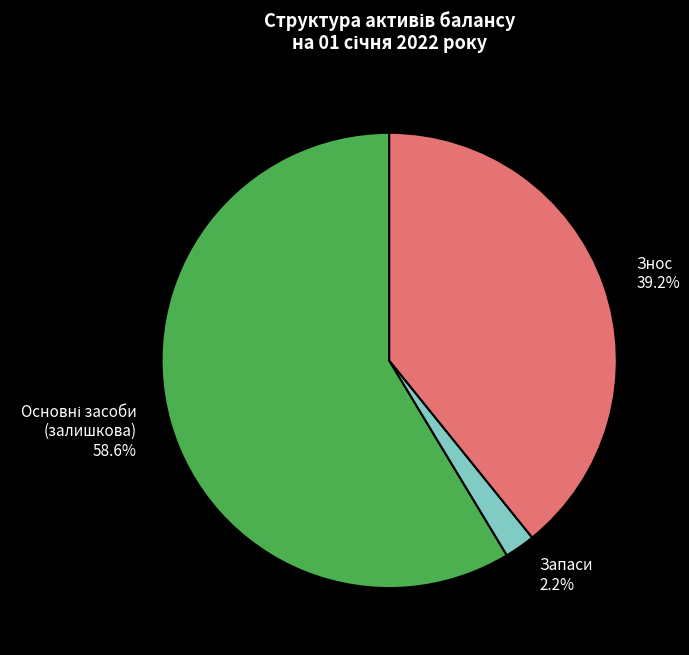

Combined, what portion of the pie is Запаси and Знос?

41.4%